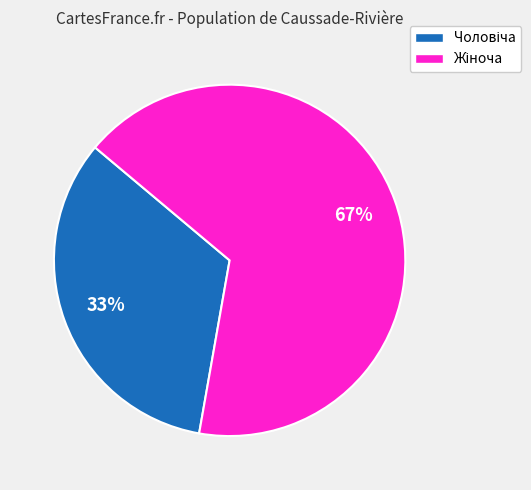

Is there a majority slice in this chart?

Yes